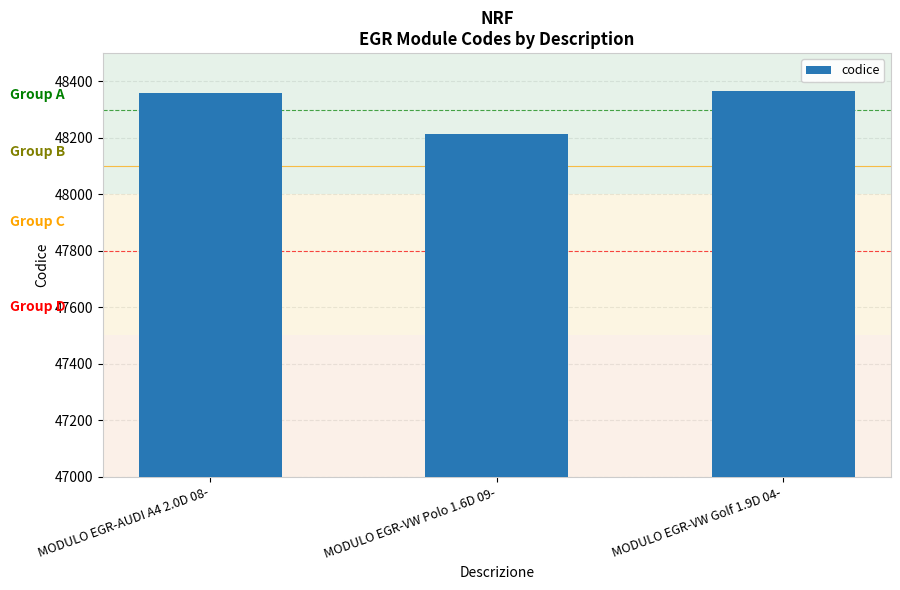

The value at MODULO EGR-VW Polo 1.6D 09- is 69625. True or false?

False